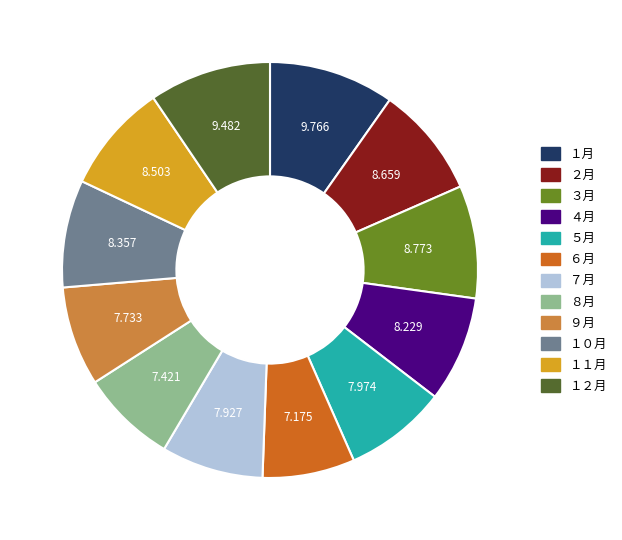

Combined, do ２月 and ５月 account for over 50%?

No